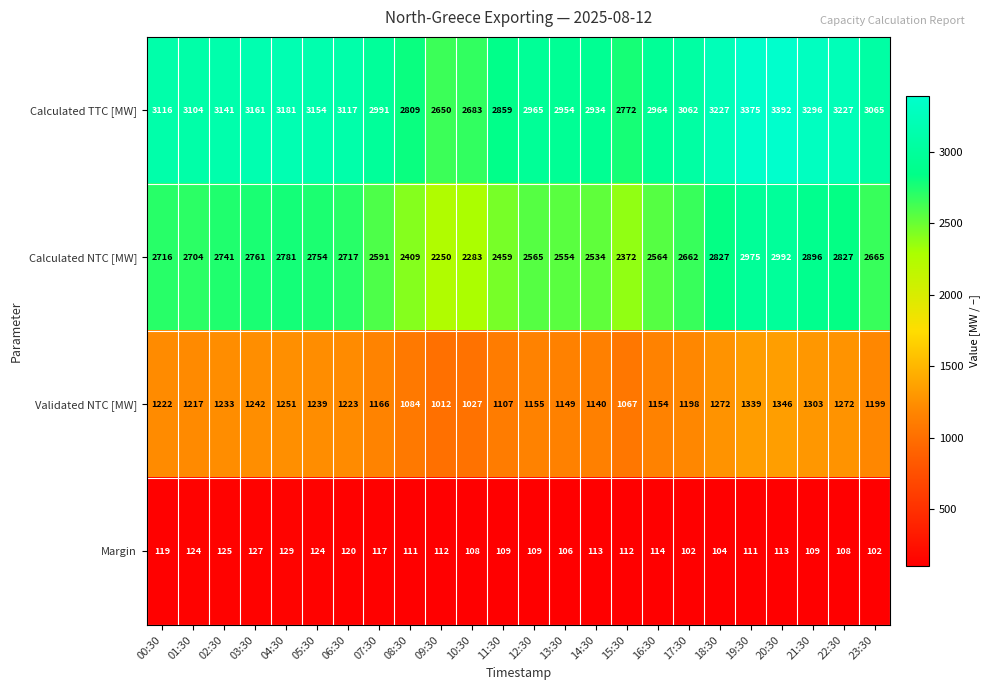

How many series are shown in this chart?

4